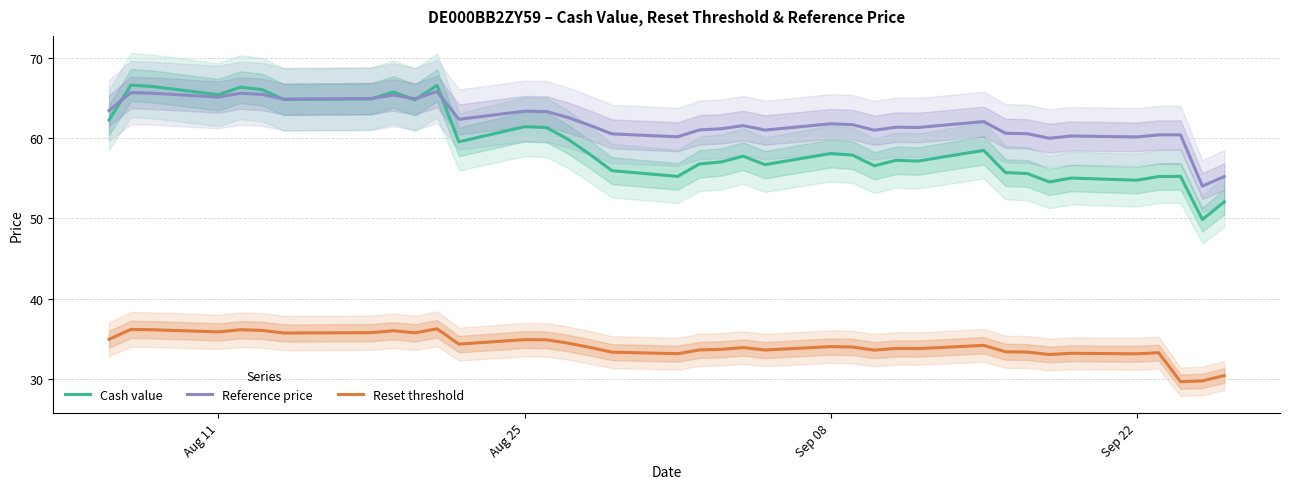

What is the maximum value shown in the chart?

66.7